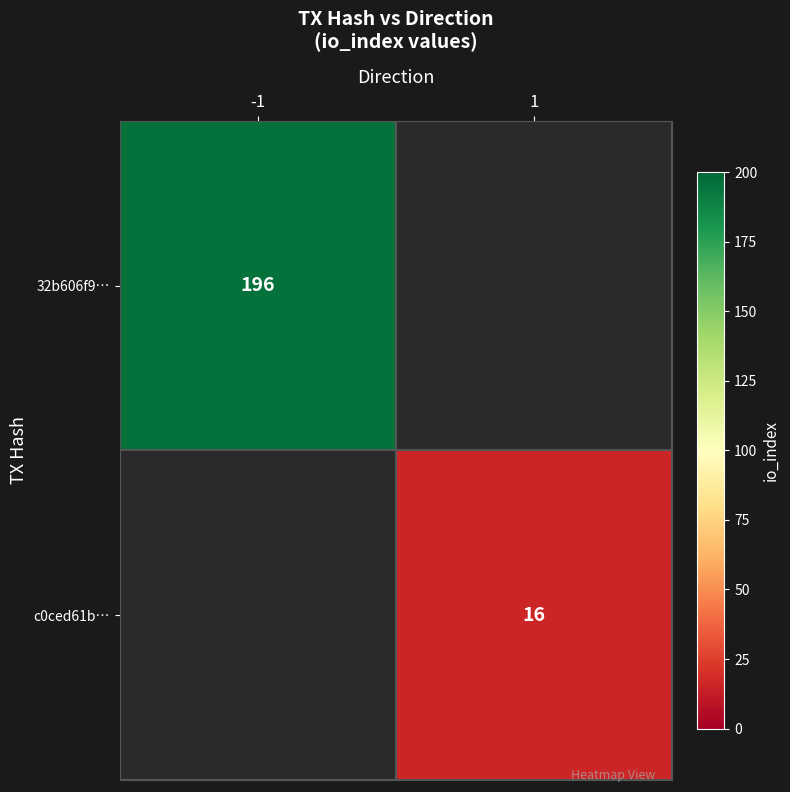

Which category has the highest value across all series?

-1